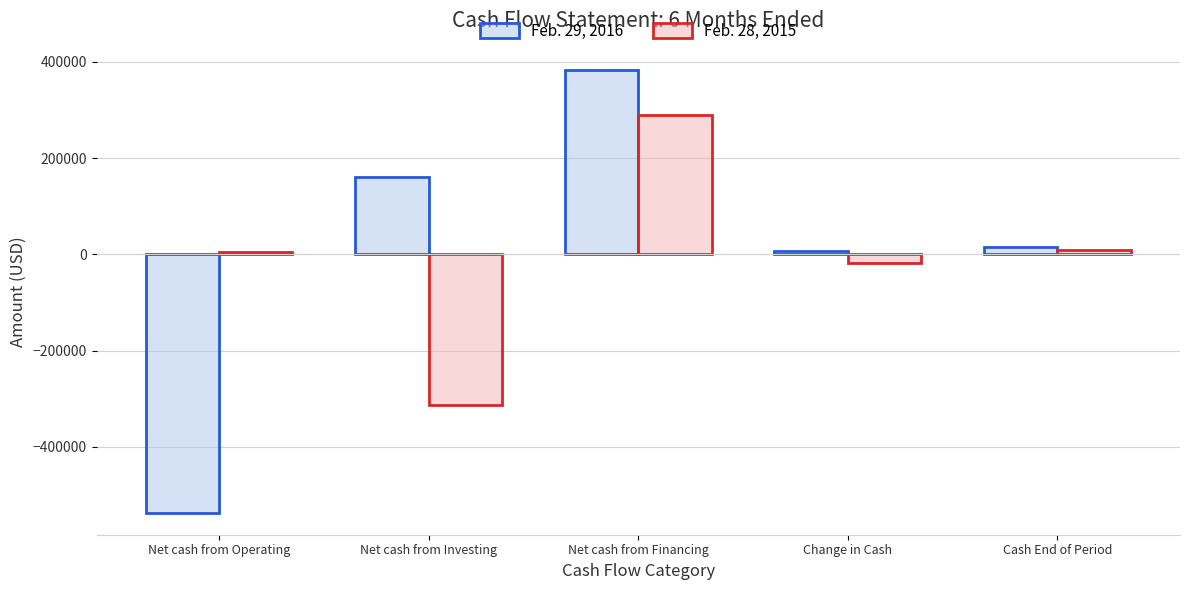

Which label corresponds to the largest value in the chart?

Net cash from Financing